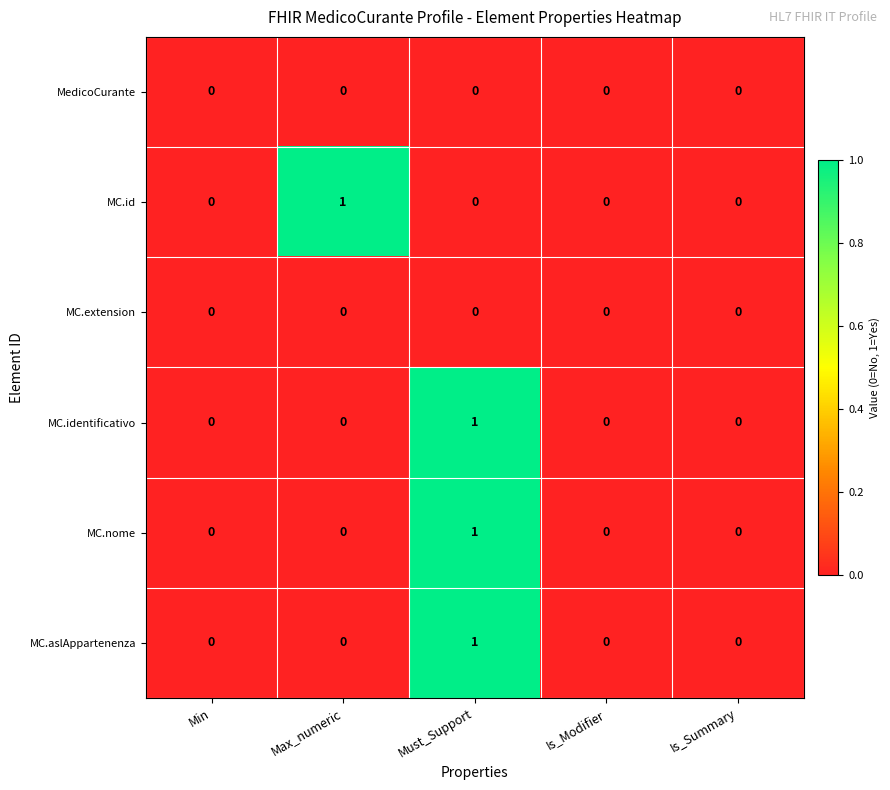

Count the number of data series in this chart.

6